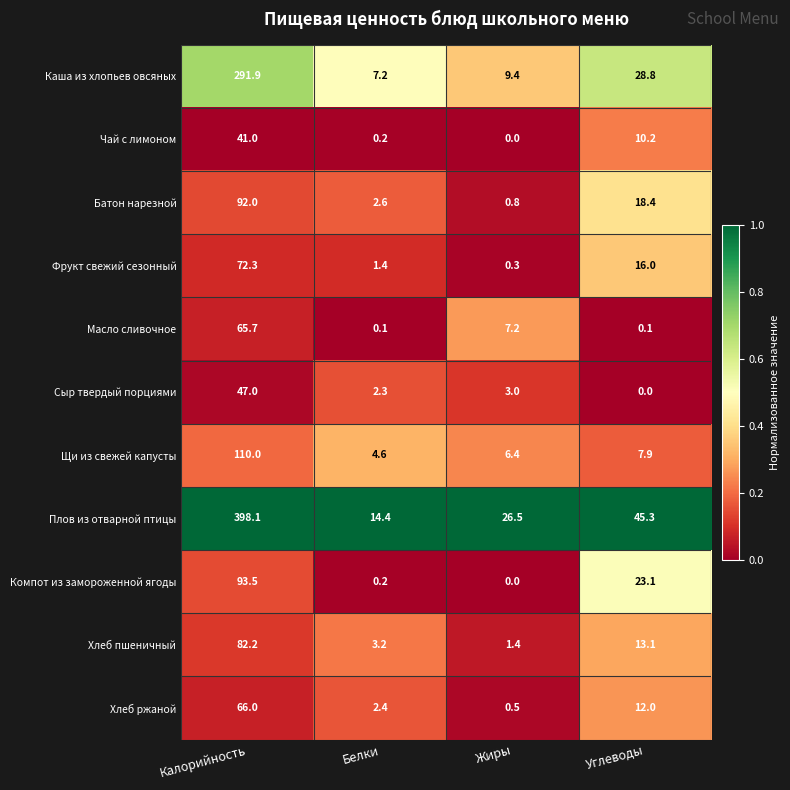

Which series has the largest range (max minus min)?

Плов из отварной птицы